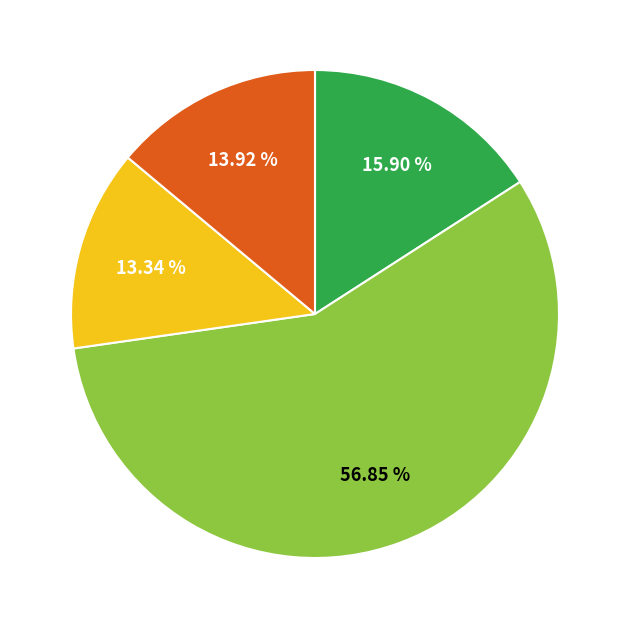

Is there a majority slice in this chart?

Yes